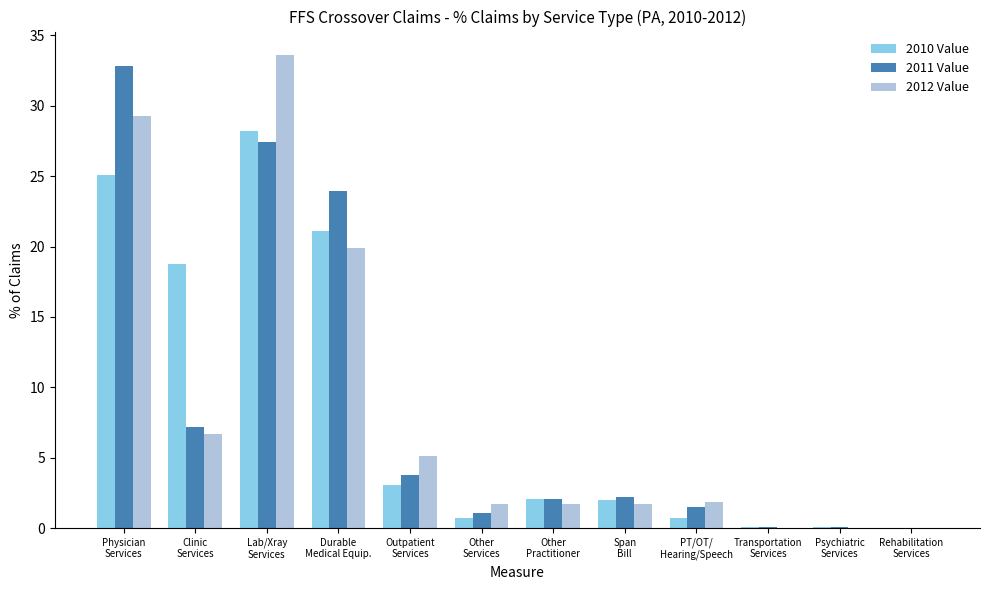

Read the 2011 Value value at Other
Services.

1.1